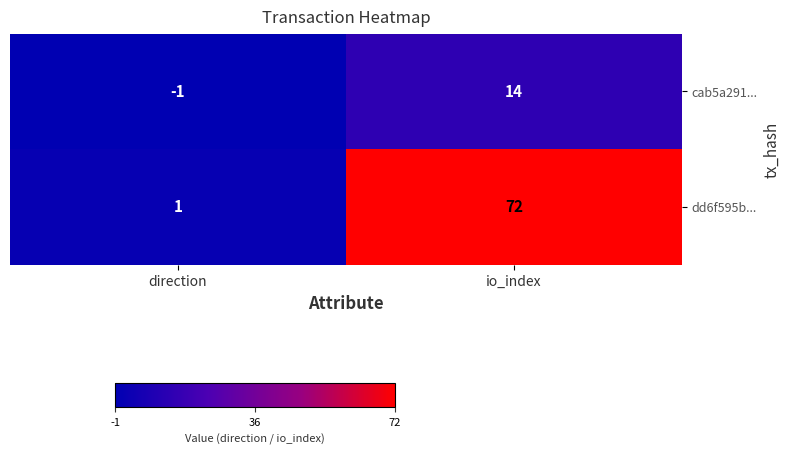

What is the sum of the dd6f595b... values at io_index and direction?

73